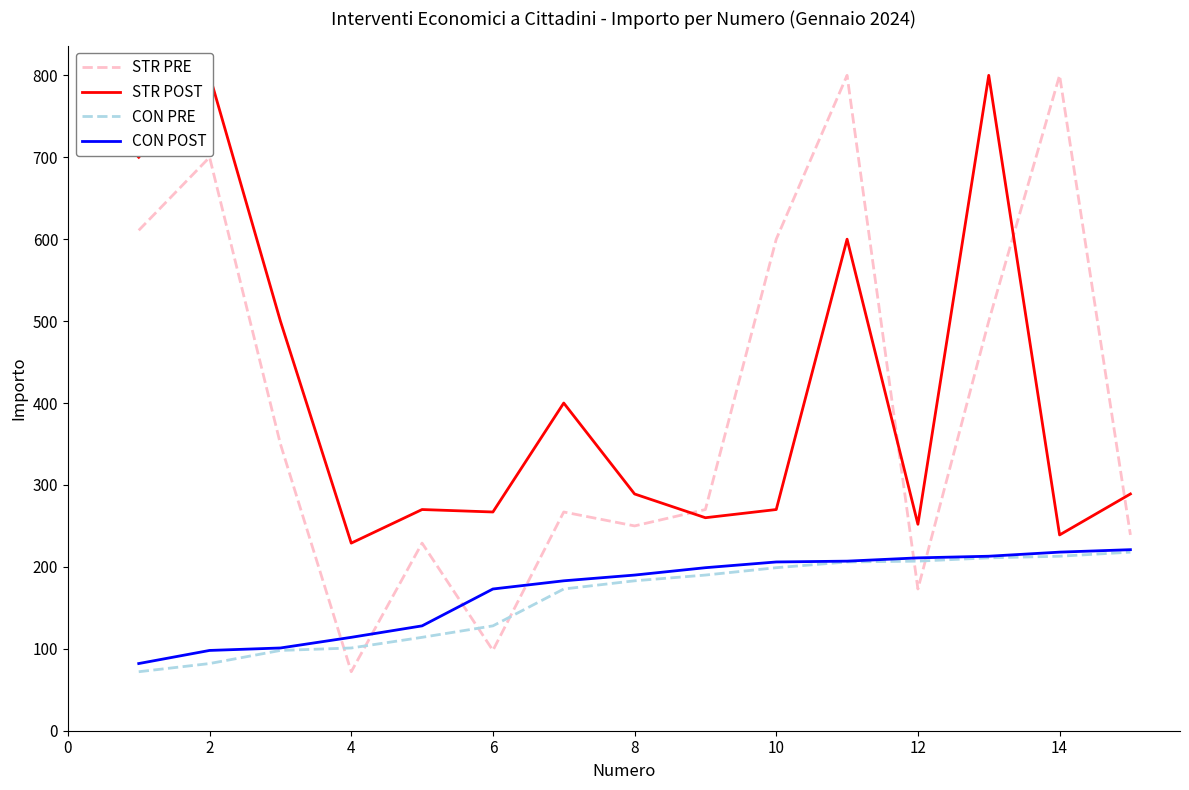

Which series ends up on top after the final intersection of STR PRE and CON POST?

STR PRE